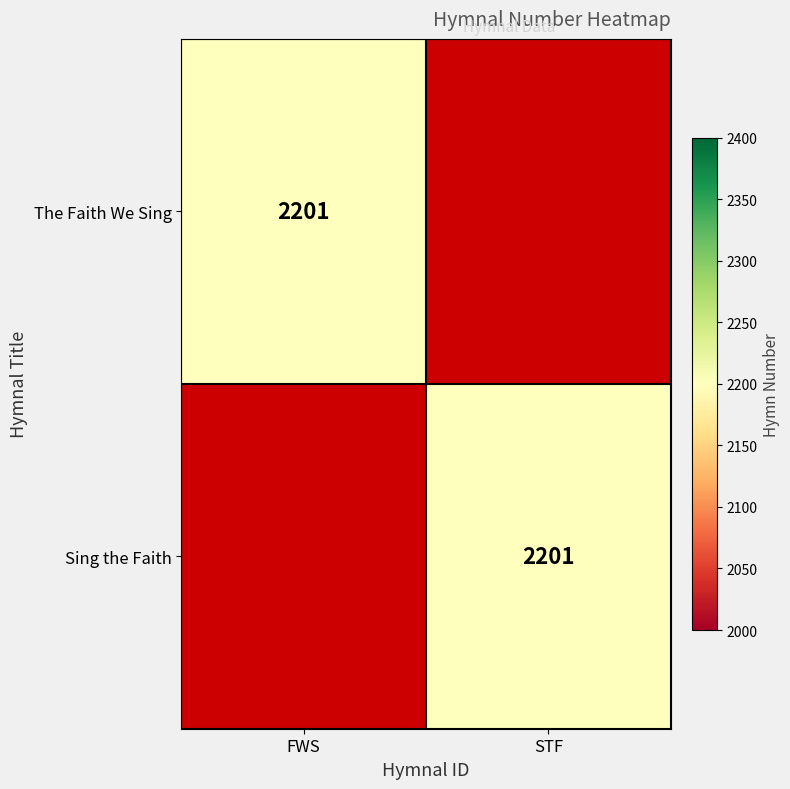

The value of The Faith We Sing at FWS is 2201. True or false?

True